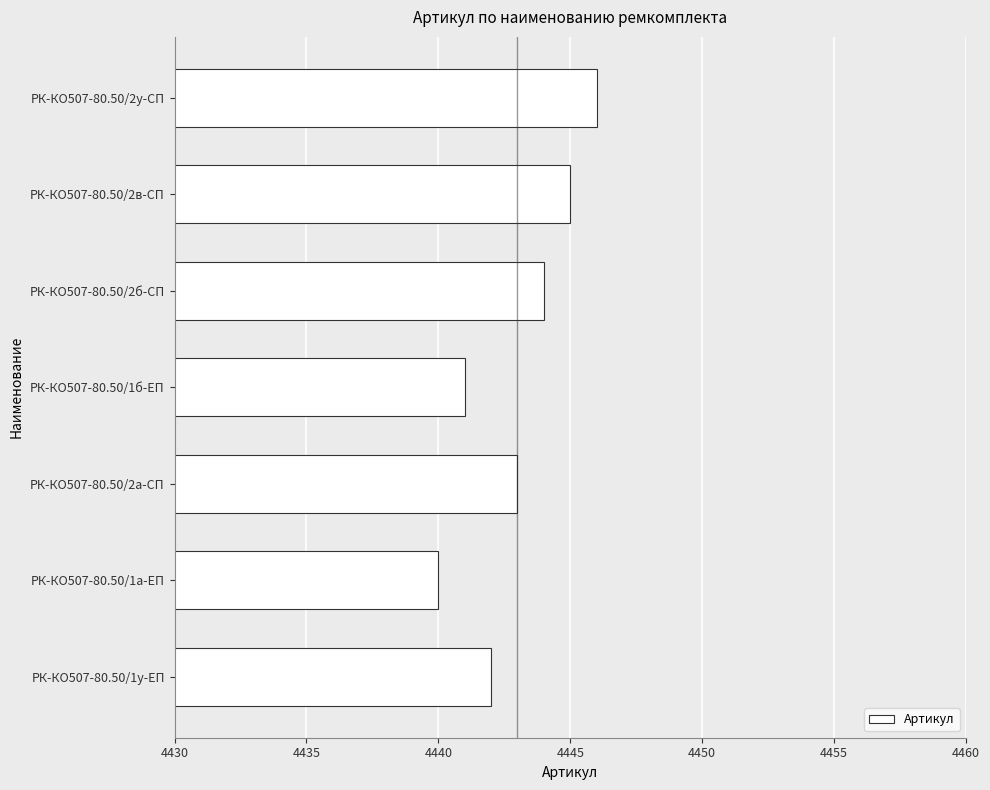

Reading top to bottom, what are all the values shown in this chart?

4446	4445	4444	4441	4443	4440	4442